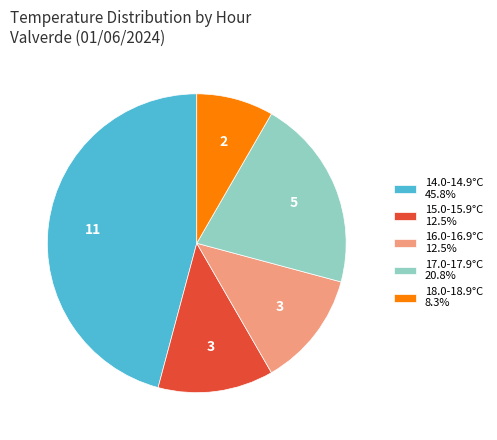

Approximately how many times larger is the value at 17.0-17.9°C 20.8% compared to 15.0-15.9°C 12.5%?

1.7